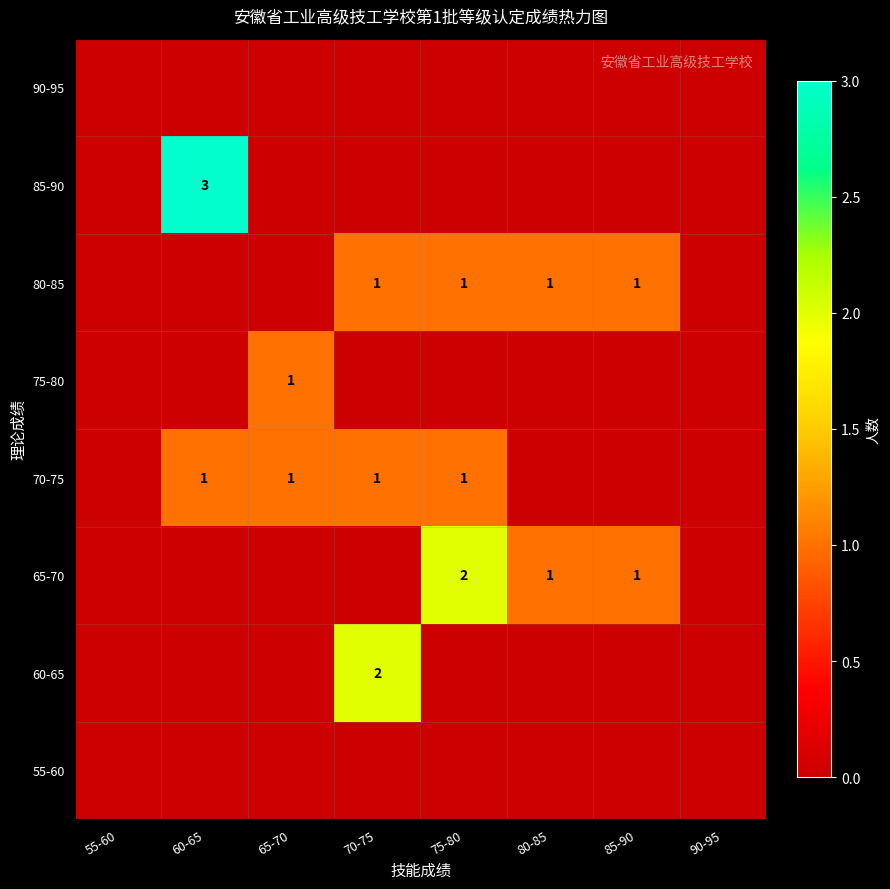

Rank the categories by 65-70 value from highest to lowest.

75-80, 80-85, 85-90, 55-60, 60-65, 65-70, 70-75, 90-95